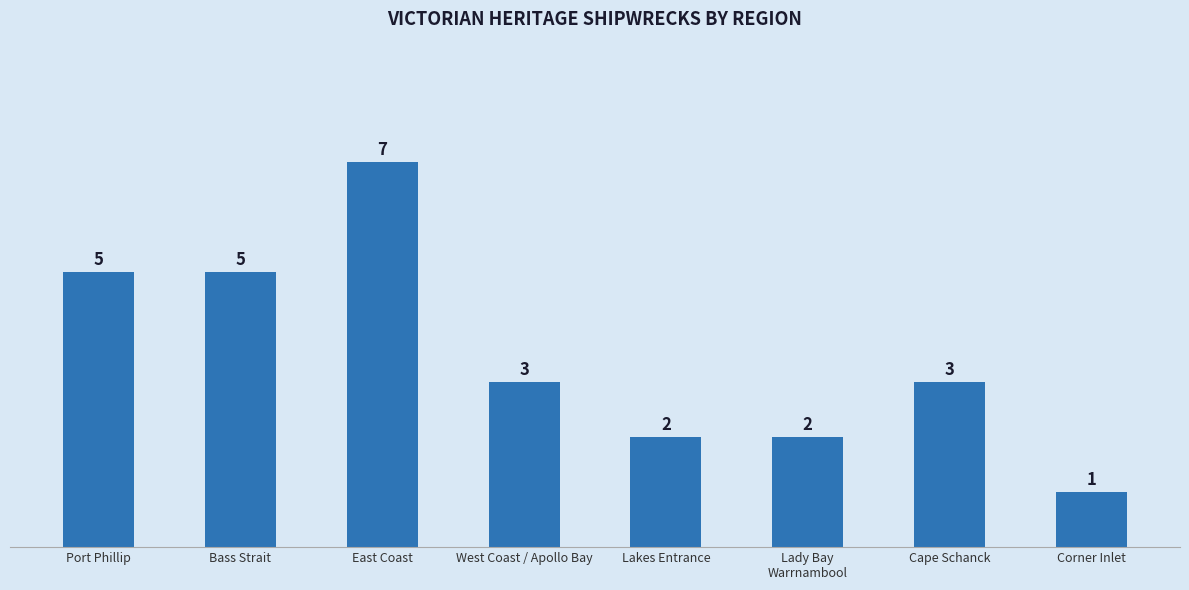

Reading right to left, transcribe all the data shown in this chart.

Corner Inlet=1	Cape Schanck=3	Lady Bay
Warrnambool=2	Lakes Entrance=2	West Coast / Apollo Bay=3	East Coast=7	Bass Strait=5	Port Phillip=5